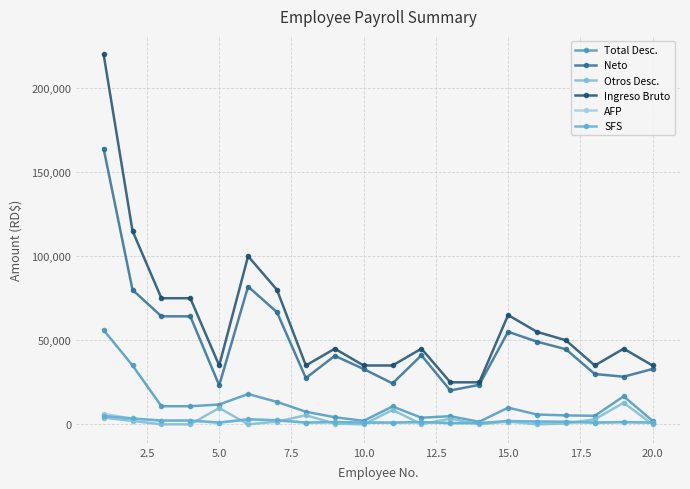

Reading left to right, what are all the values shown in this chart?

Total Desc.: 56051.2	35040.4	10766.9	10766.9	11800.5	18040.4	13337.0	7500.9	4232.8	2093.5	10639.5	3932.8	4856.2	1502.5	9944.1	5835.2	5334.0	5076.8	16659.8	2093.5
Neto: 163948.8	79959.6	64233.1	64233.1	23199.5	81959.6	66663.0	27499.0	40767.2	32906.5	24360.5	41067.2	20143.8	23497.5	55055.9	49164.8	44666.0	29923.2	28340.2	32906.5
Otros Desc.: 4025.0	2025.0	25.0	25.0	9732.0	25.0	1602.5	5432.4	425.0	25.0	8571.0	125.0	3378.7	25.0	1675.0	25.0	525.0	3008.3	12852.0	25.0
Ingreso Bruto: 220000.0	115000.0	75000.0	75000.0	35000.0	100000.0	80000.0	35000.0	45000.0	35000.0	35000.0	45000.0	25000.0	25000.0	65000.0	55000.0	50000.0	35000.0	45000.0	35000.0
AFP: 6314.0	3300.5	2152.5	2152.5	1004.5	2870.0	2296.0	1004.5	1291.5	1004.5	1004.5	1291.5	717.5	717.5	1865.5	1578.5	1435.0	1004.5	1291.5	1004.5
SFS: 4943.8	3496.0	2280.0	2280.0	1064.0	3040.0	2432.0	1064.0	1368.0	1064.0	1064.0	1368.0	760.0	760.0	1976.0	1672.0	1520.0	1064.0	1368.0	1064.0